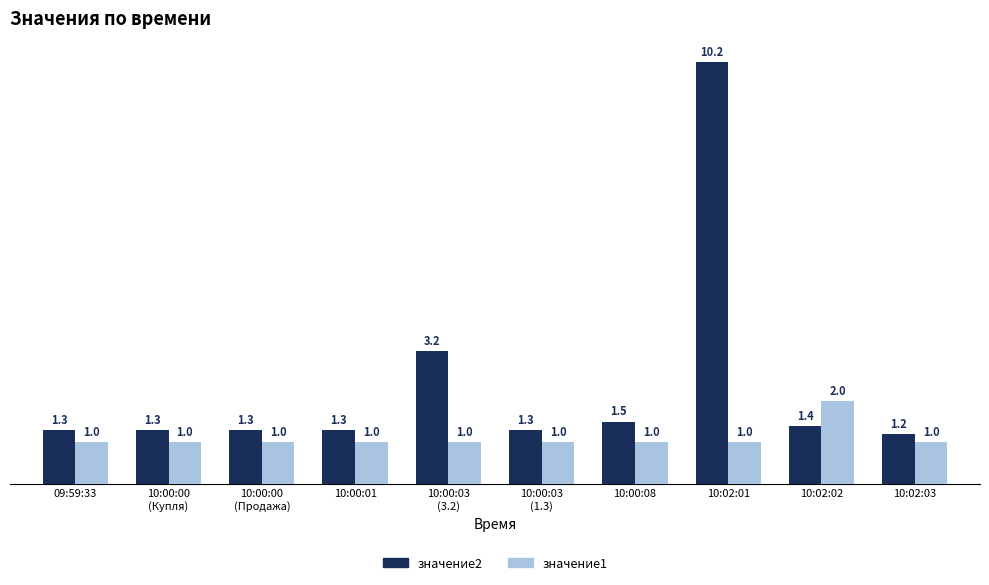

What are all the series names shown in the legend?

значение2, значение1